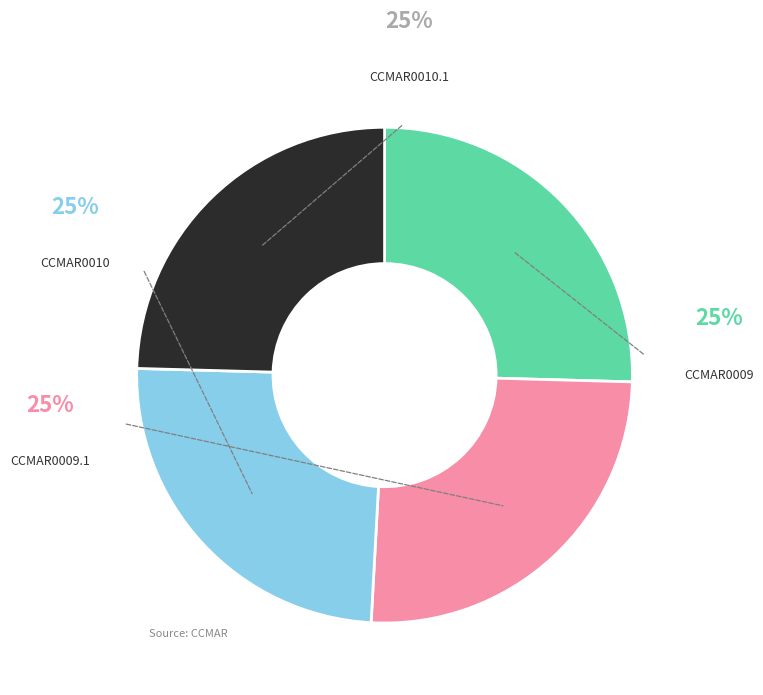

Does any single category account for the majority?

No